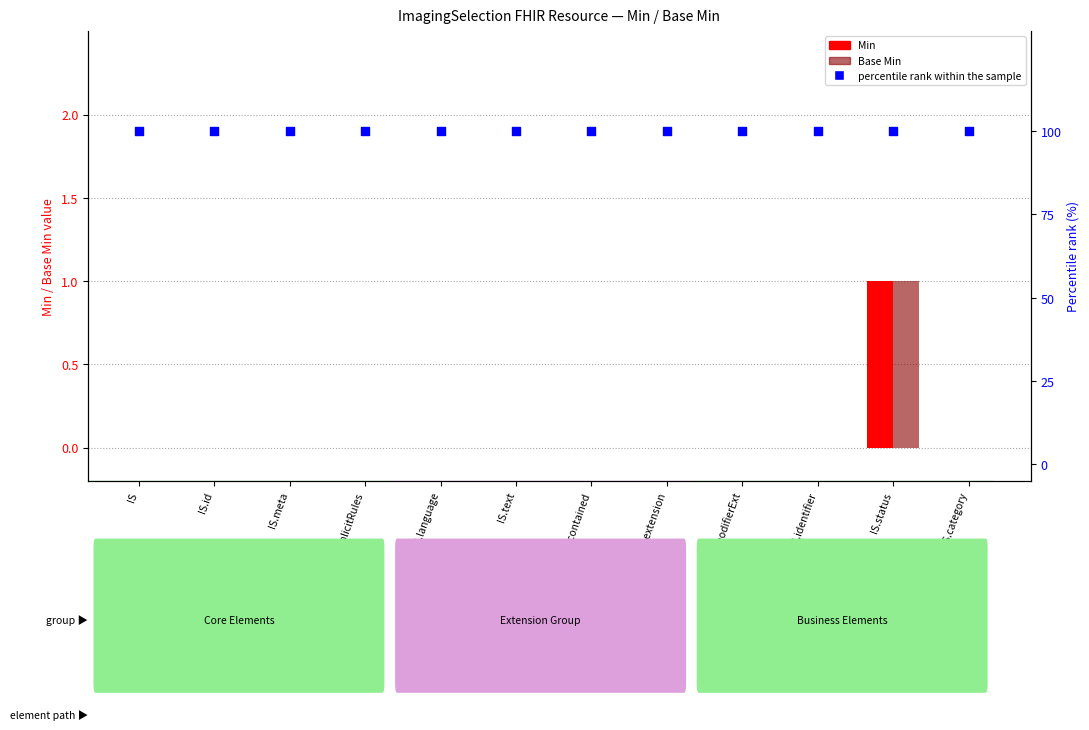

At which category is the sum across all series the highest?

IS.status